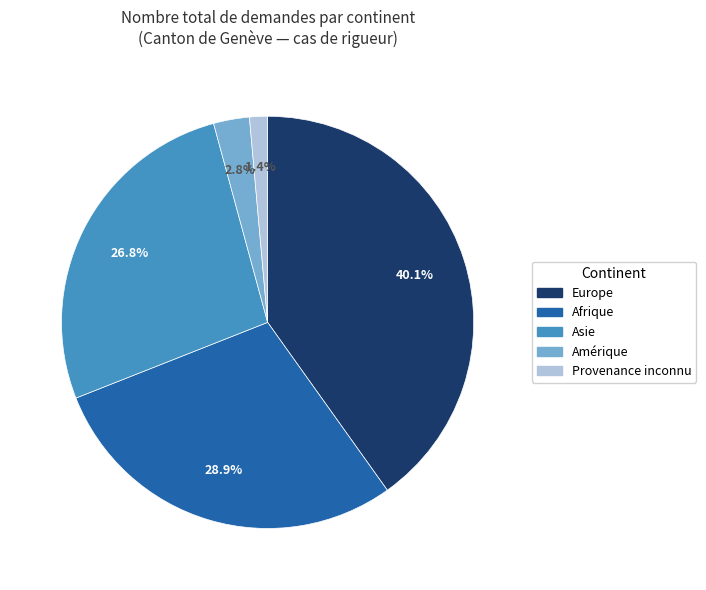

Does any single category account for the majority?

No